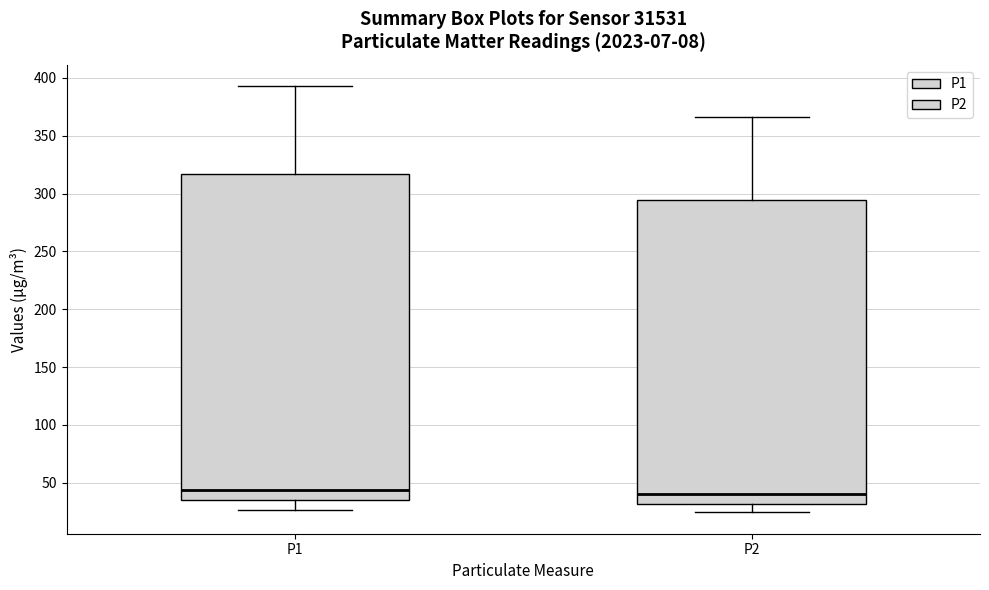

Reading left to right, read every box against the y-axis: the position of its median line, the range the box covers, and the ends of its whiskers. The values are not printed on the chart, so give them approximately, as read against the axis.

P1: median 45, box 35 to 315, whiskers 25 to 395
P2: median 40, box 30 to 295, whiskers 25 to 365